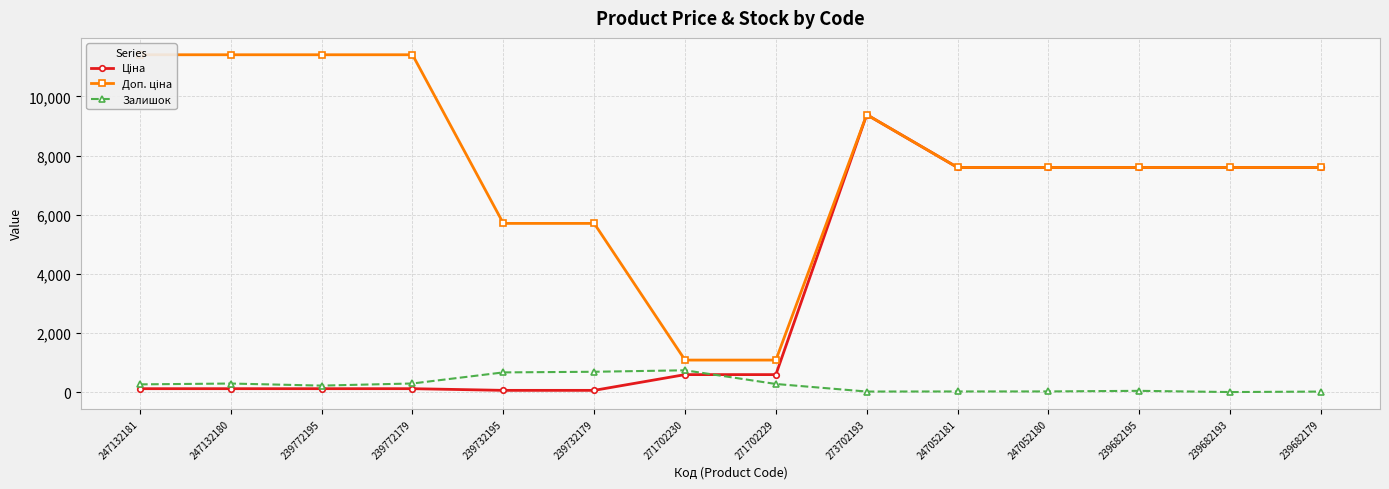

True or false: Доп. ціна and Залишок intersect in this chart.

False